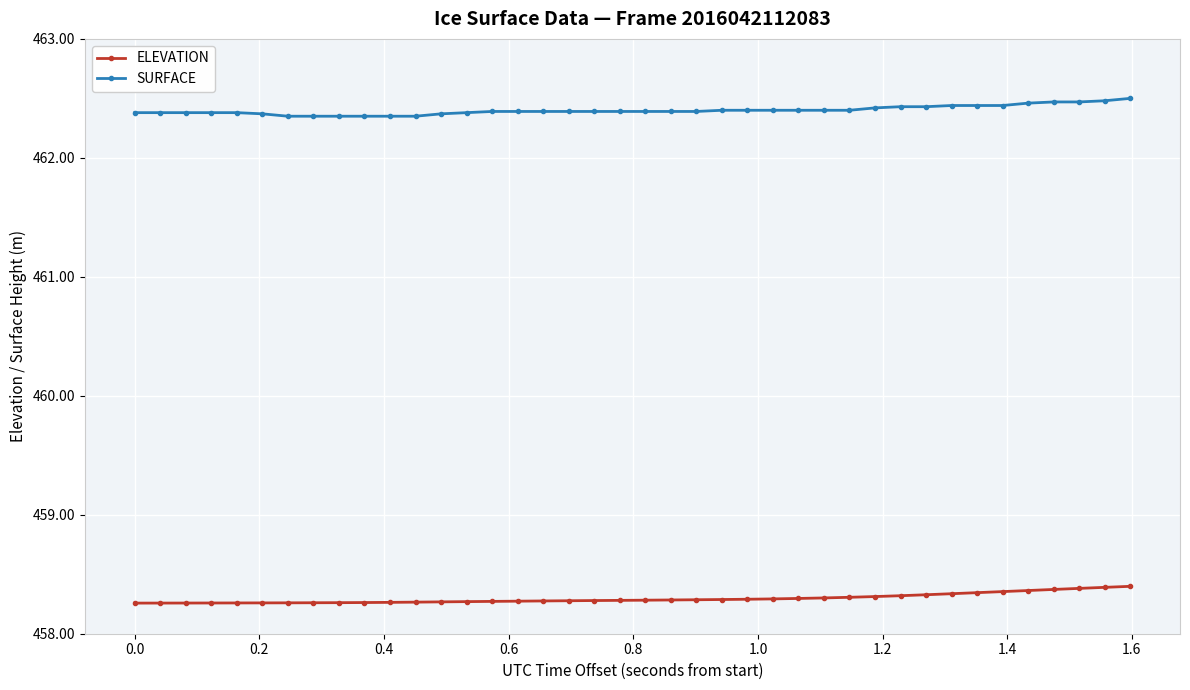

At how many categories does at least one series exceed 462?

40